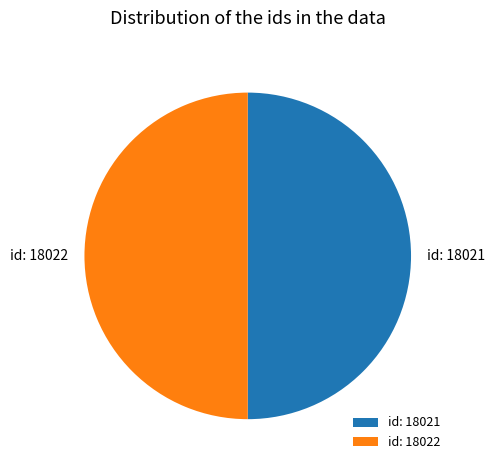

True or false: id: 18022 accounts for 57% of the total.

False